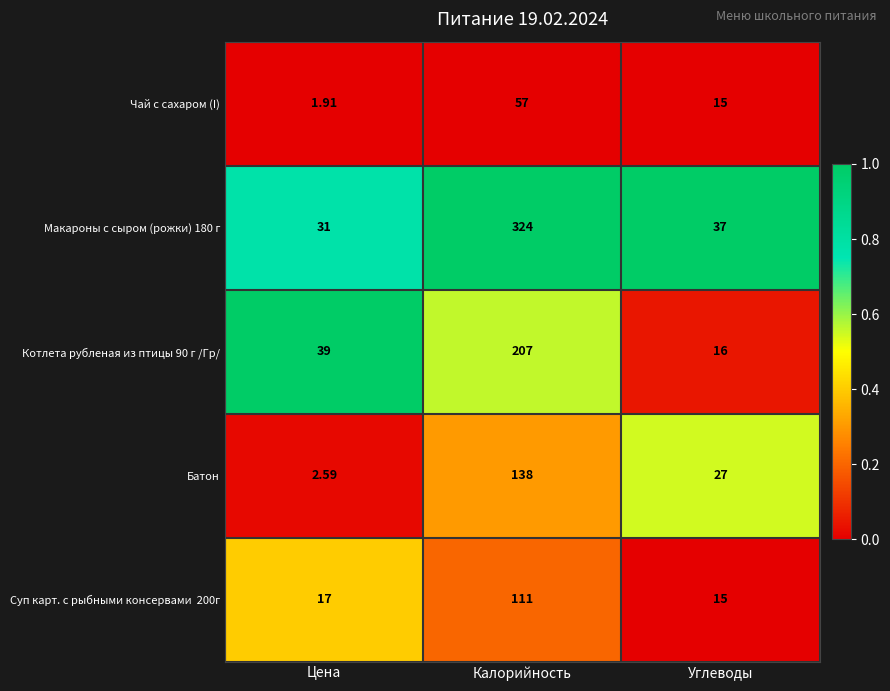

At which category is the sum across all series the highest?

Калорийность